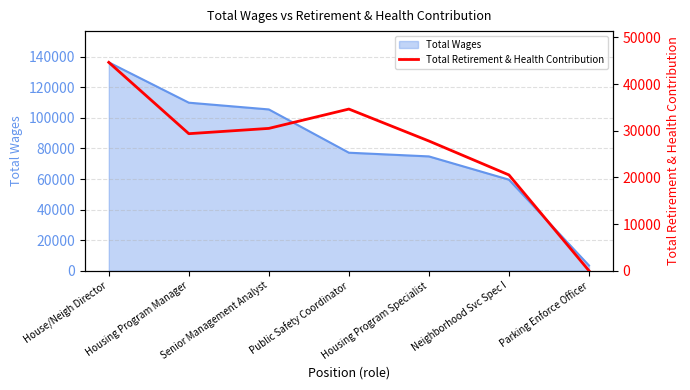

At which label does Total Wages reach its peak?

House/Neigh Director